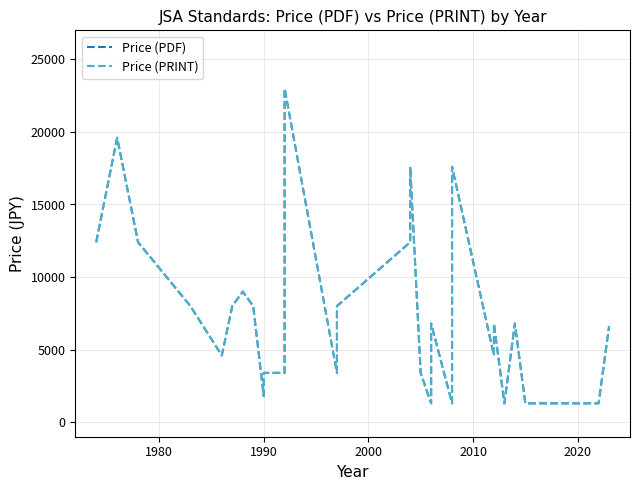

True or false: Price (PDF) has more than 2 points higher than both neighbors.

True